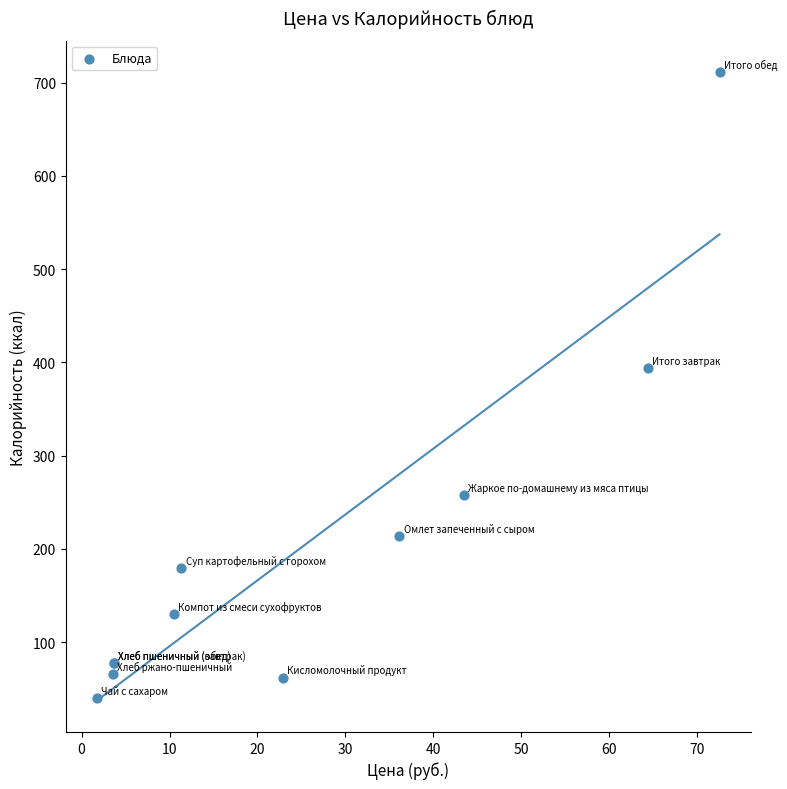

What Y value in the scatter plot is closest to 375?

394.0